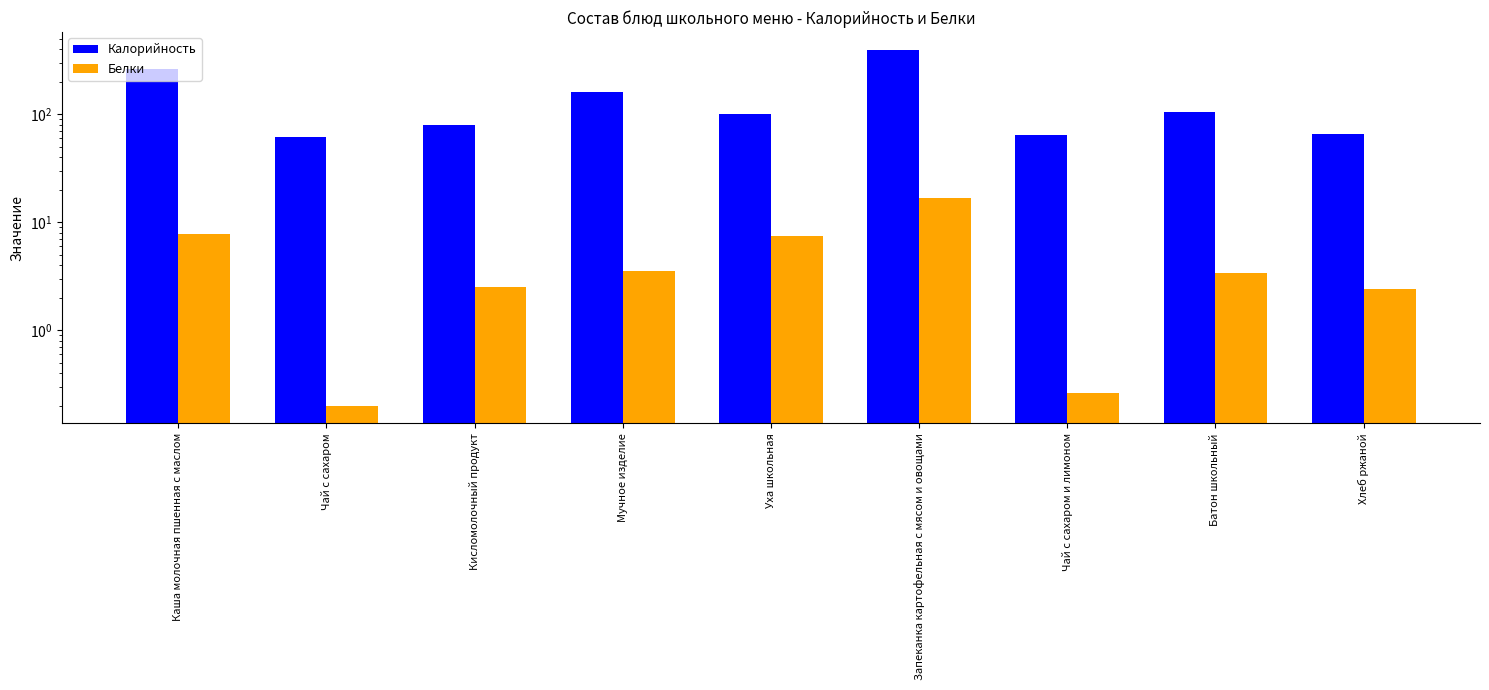

Which category has the highest value in the Калорийность series?

Запеканка картофельная с мясом и овощами